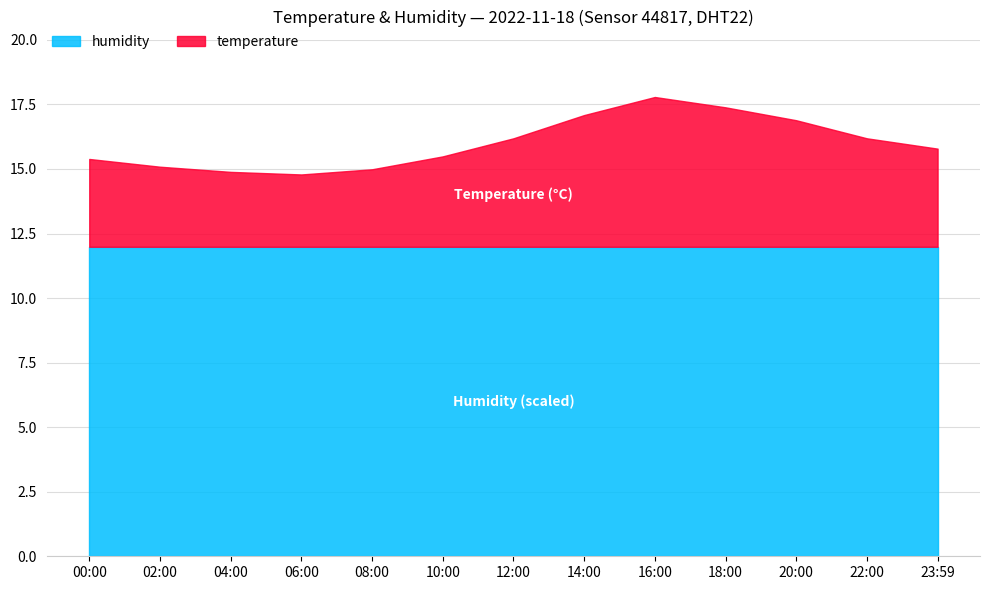

How many lines are shown in the chart?

2